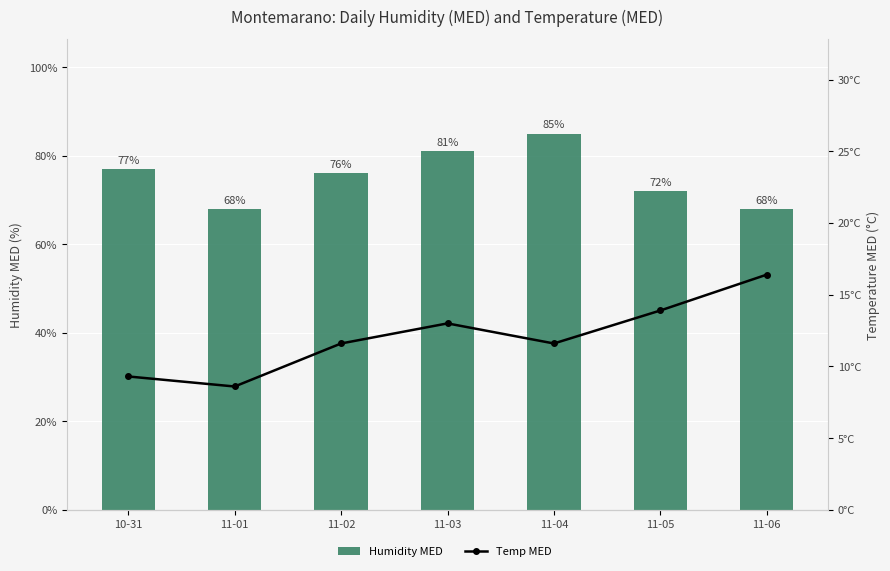

List the series in order of their peak value, lowest first.

Temp MED, Humidity MED